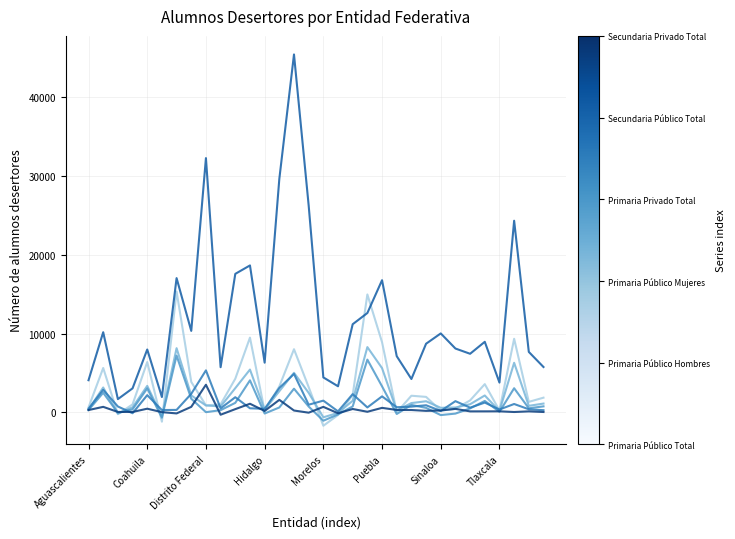

What is the maximum value shown in the chart?

45465